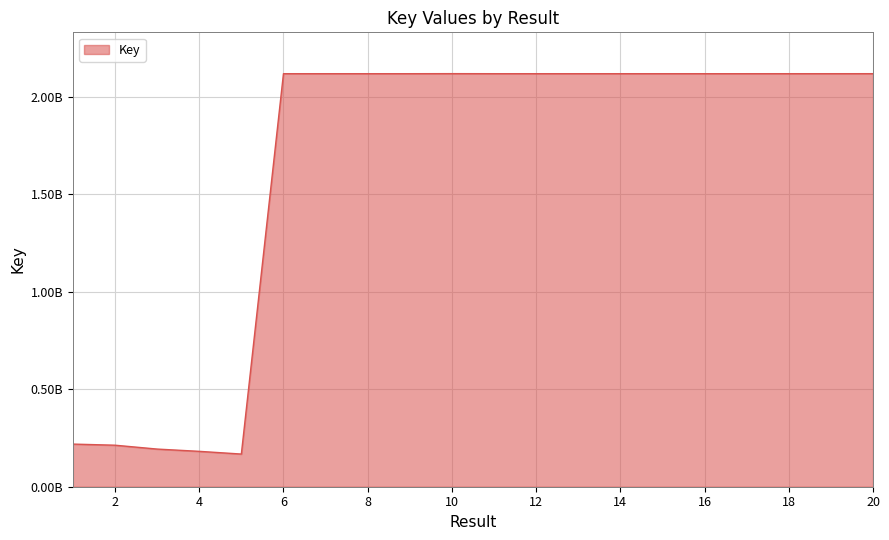

Does the chart display data point markers on the line(s)?

No